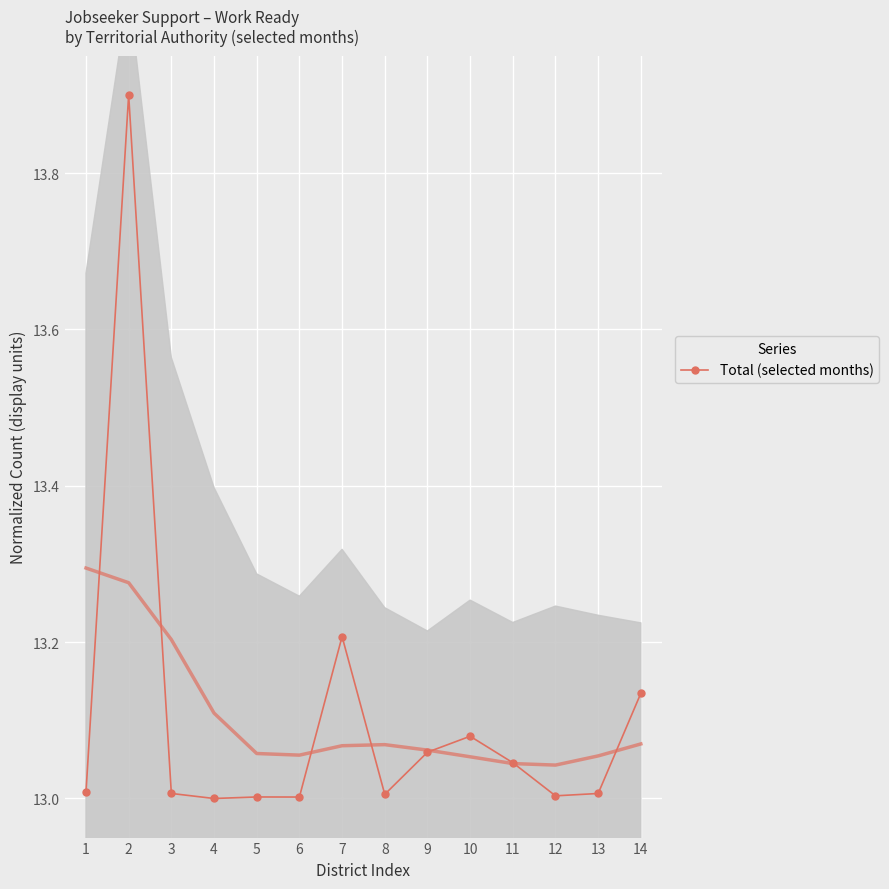

Reading left to right, extract all data points from this chart.

1=13.0	2=13.9	3=13.0	4=13.0	5=13.0	6=13.0	7=13.2	8=13.0	9=13.1	10=13.1	11=13.0	12=13.0	13=13.0	14=13.1